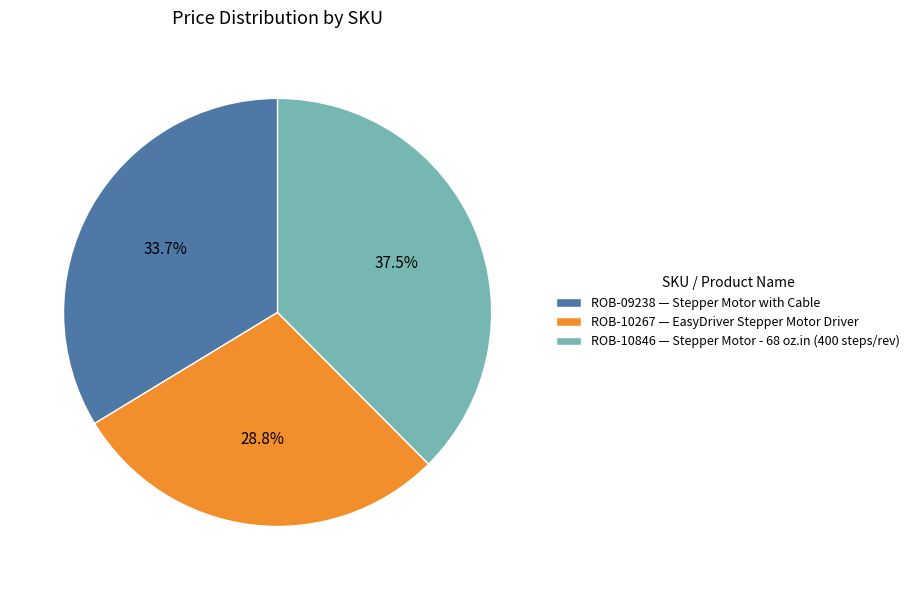

Between ROB-09238 — Stepper Motor with Cable and ROB-10267 — EasyDriver Stepper Motor Driver, which is larger?

ROB-09238 — Stepper Motor with Cable